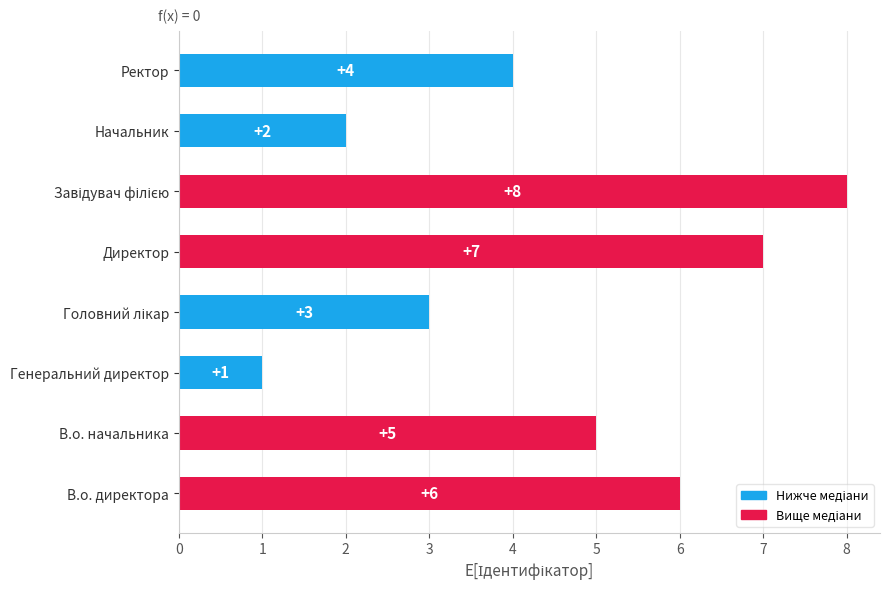

What is the maximum value shown in the chart?

8